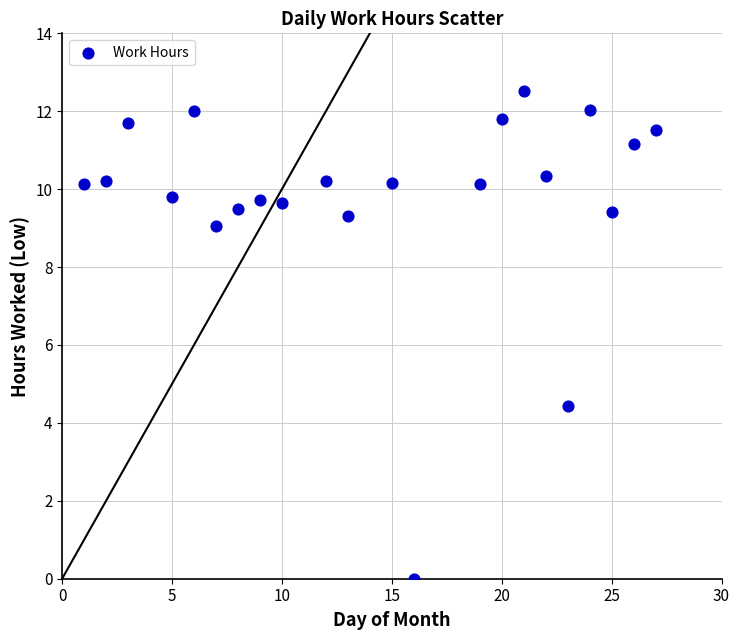

What Y value in the scatter plot is closest to 6?

4.4